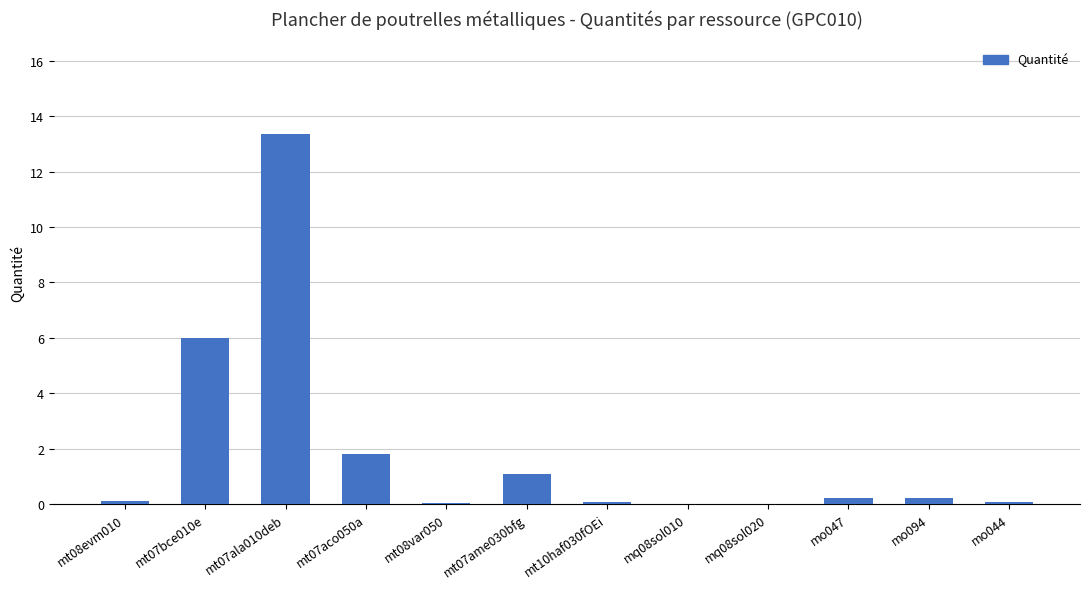

What is the change in value from mt07ala010deb to mt07aco050a?

-11.6